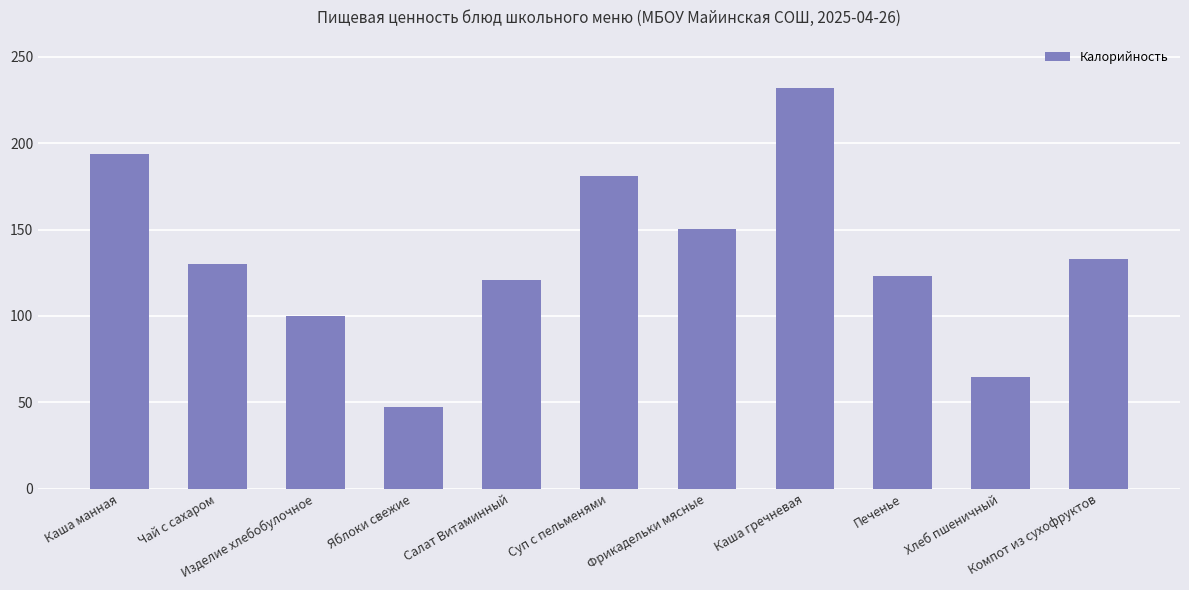

What is the change in value from Яблоки свежие to Фрикадельки мясные?

+103.4